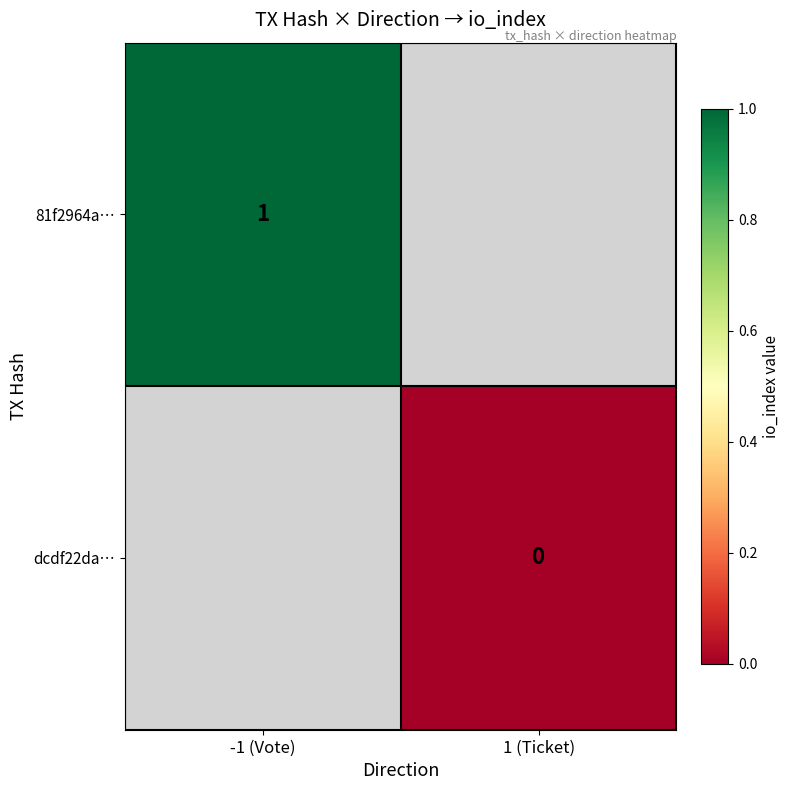

The 81f2964a… series shows 1 at -1 (Vote). True or false?

True